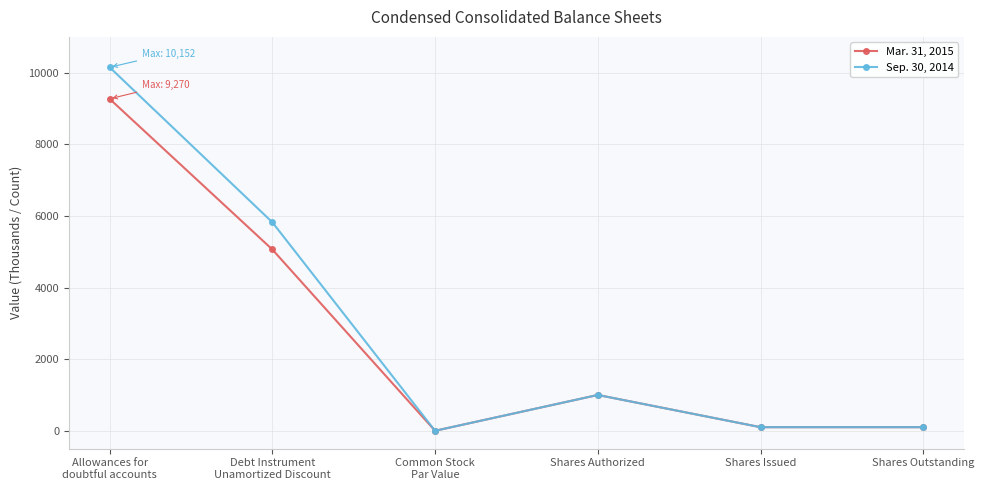

List the series in order of their overall mean, highest first.

Sep. 30, 2014, Mar. 31, 2015